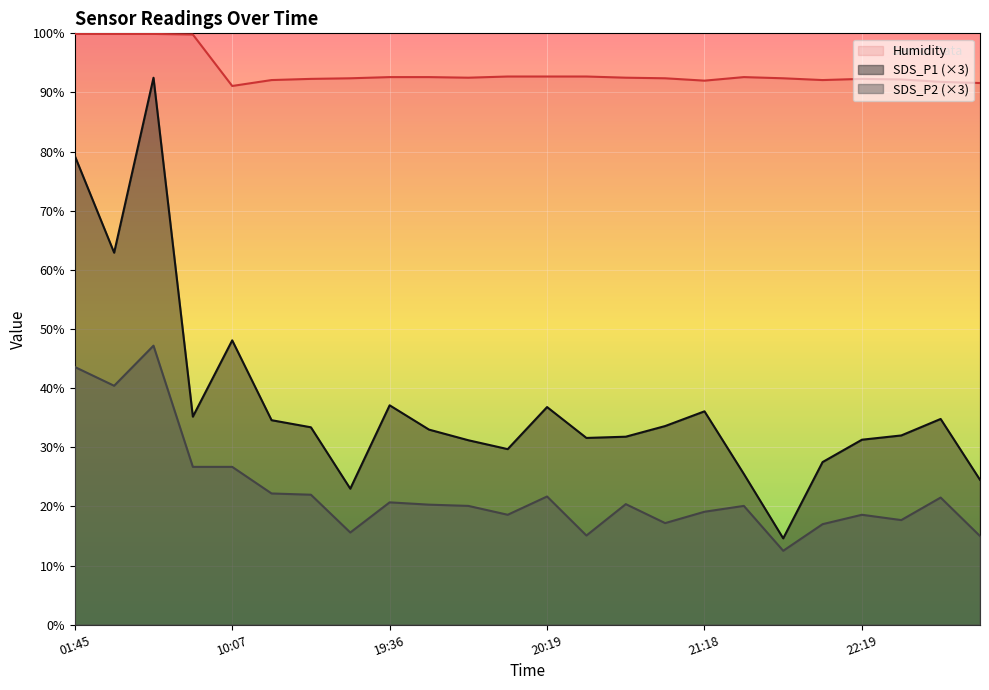

True or false: SDS_P1 and SDS_P2 cross at least once.

False